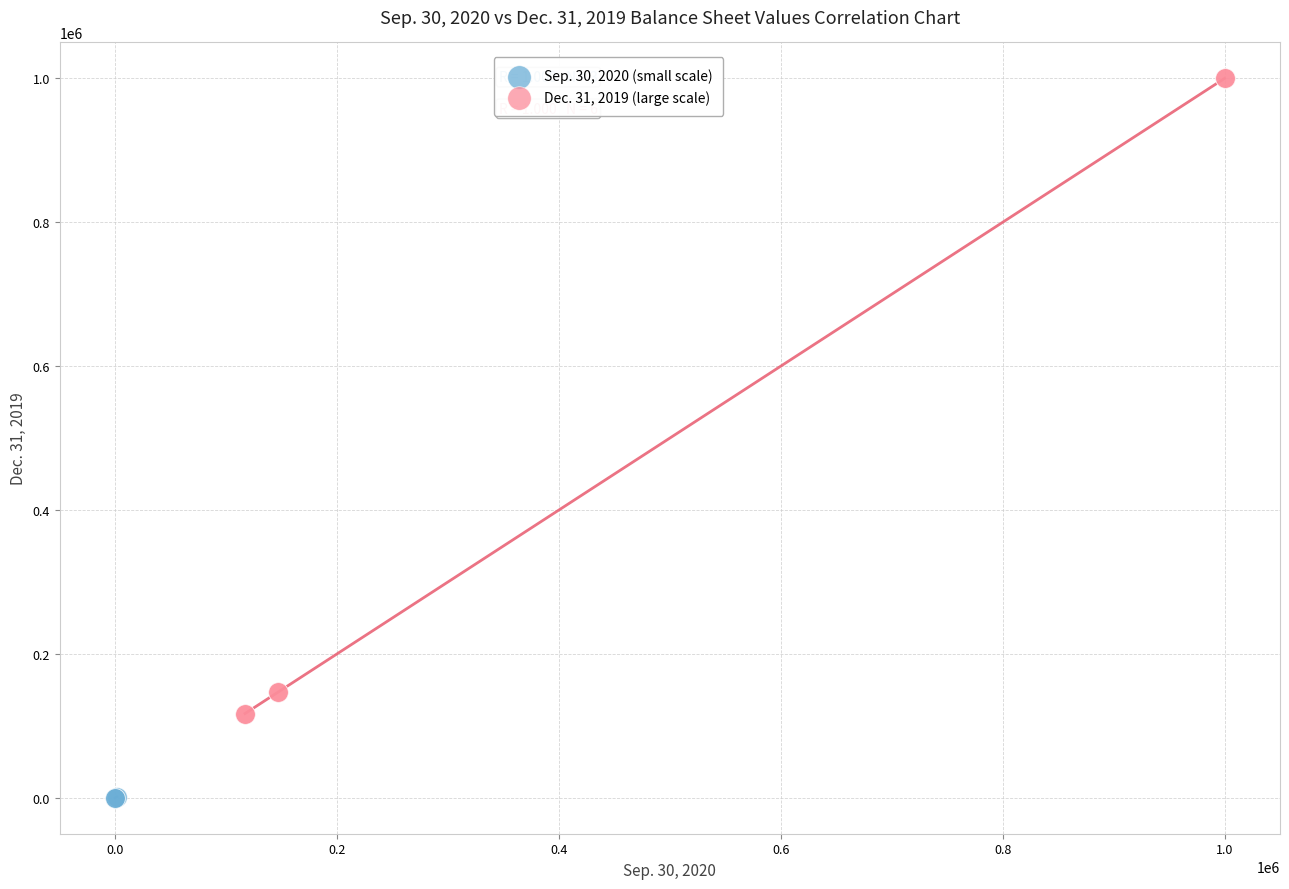

Which series reaches the maximum Y coordinate?

Dec. 31, 2019 (large scale)